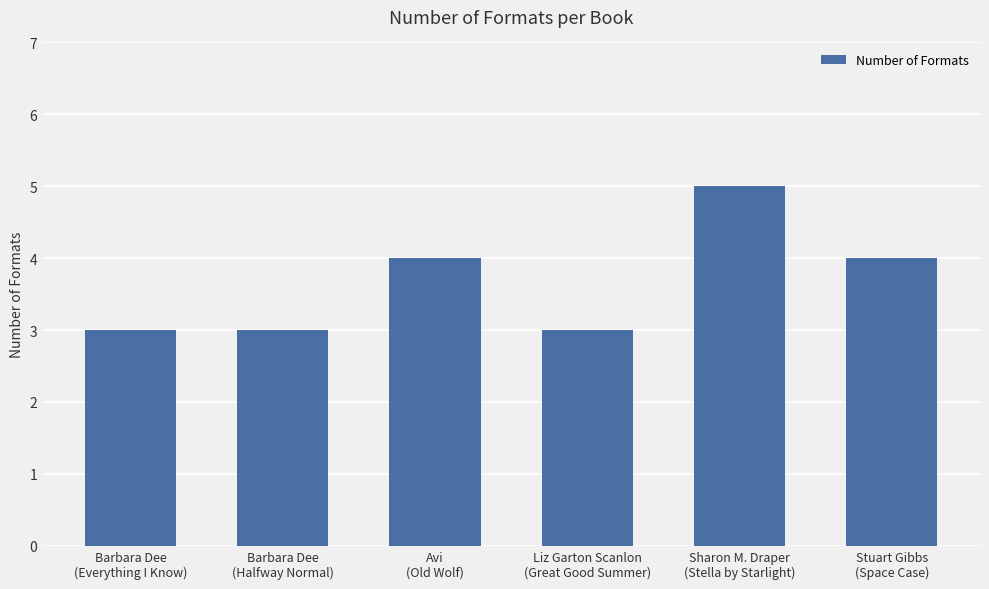

Does the chart contain any negative values?

No